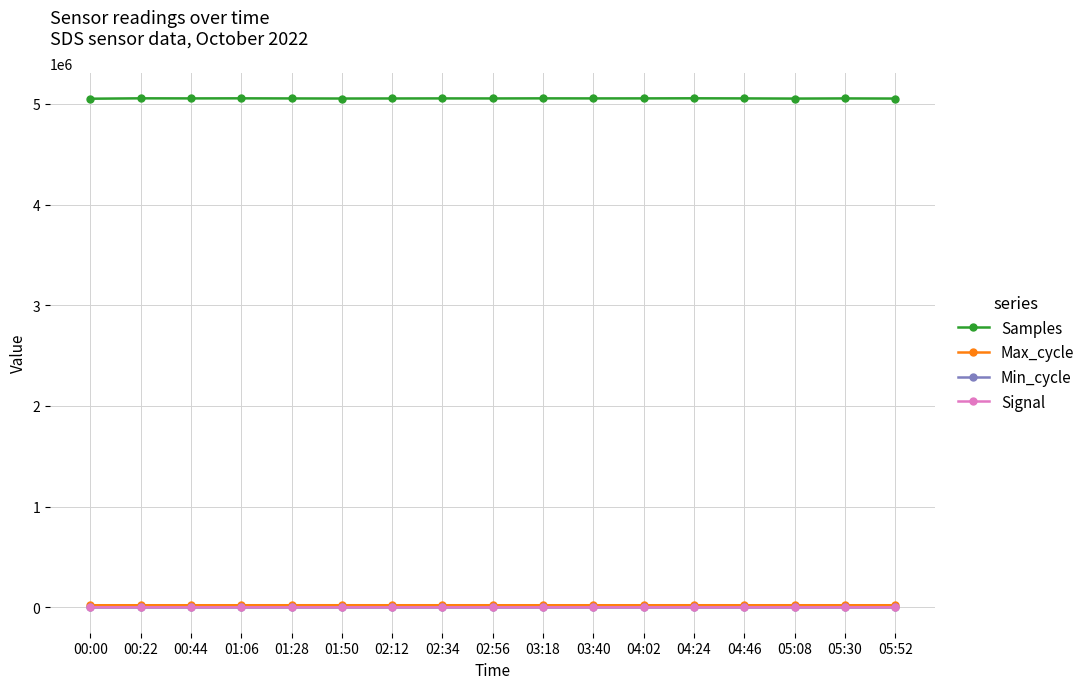

How many data points in Samples are less than 5054871?

8